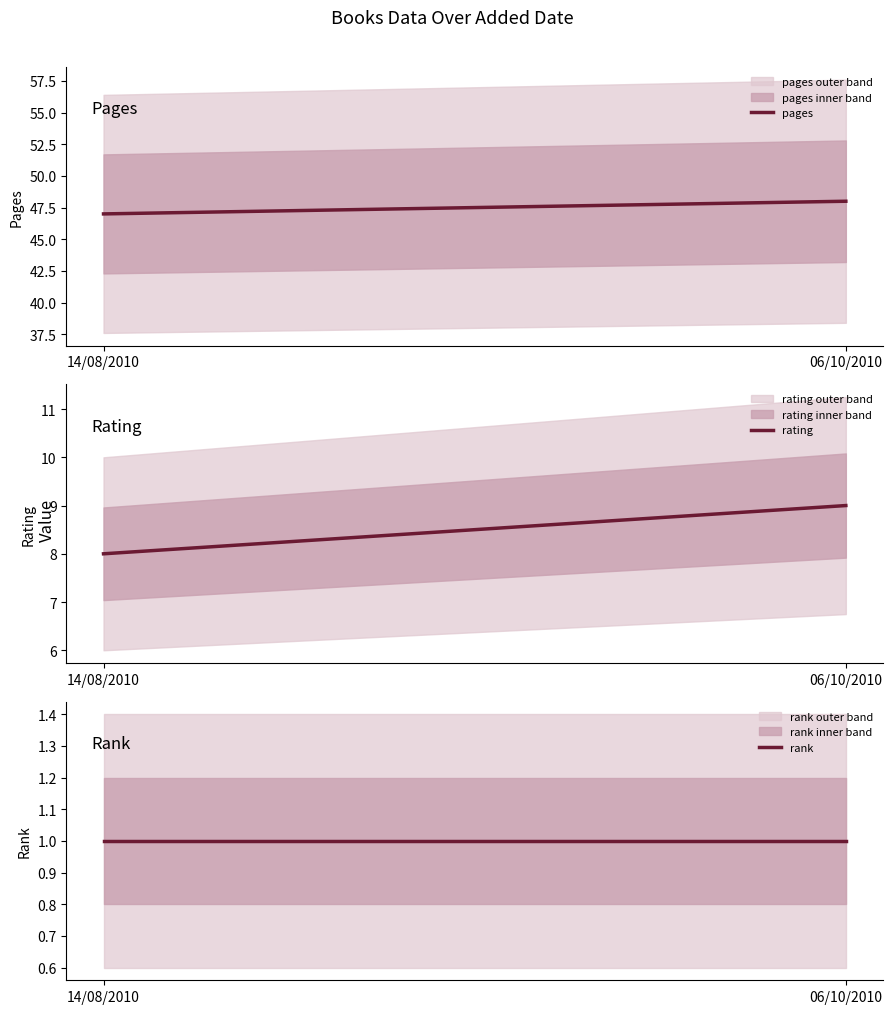

Reading left to right, list all the values displayed in this chart.

pages: 14/08/2010=47	06/10/2010=48
rating: 14/08/2010=8	06/10/2010=9
rank: 14/08/2010=1	06/10/2010=1